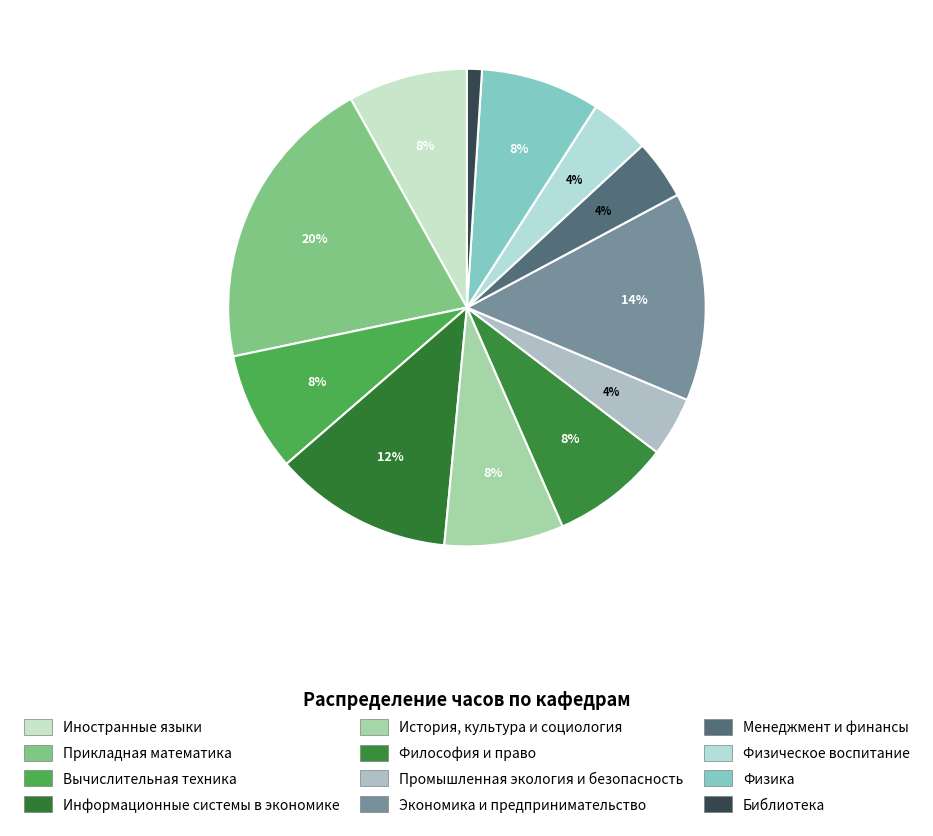

What percentage do Физика and Информационные системы в экономике together represent?

20.2%